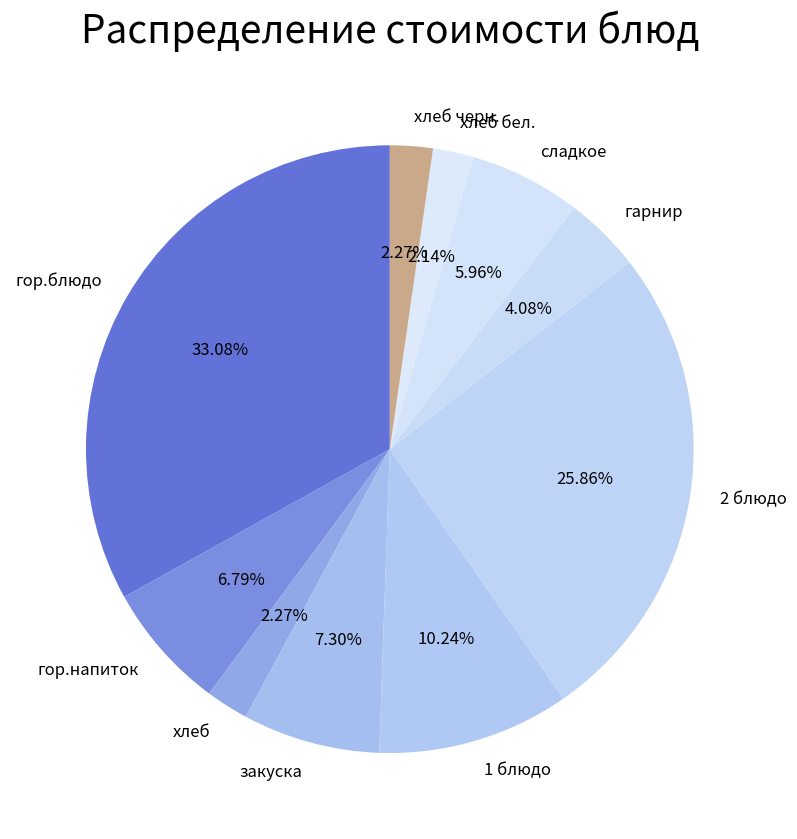

How many slices are in this pie chart?

10